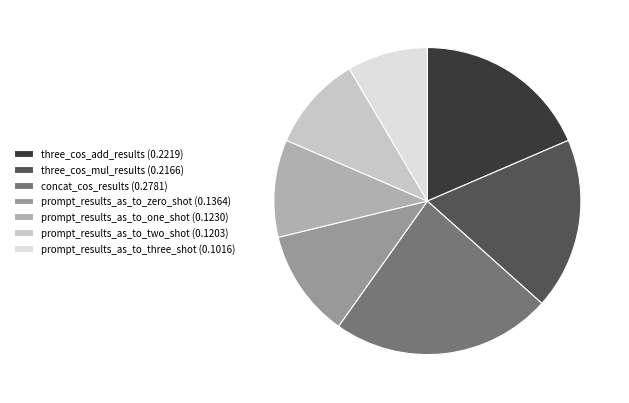

How many segments does this pie chart have?

7